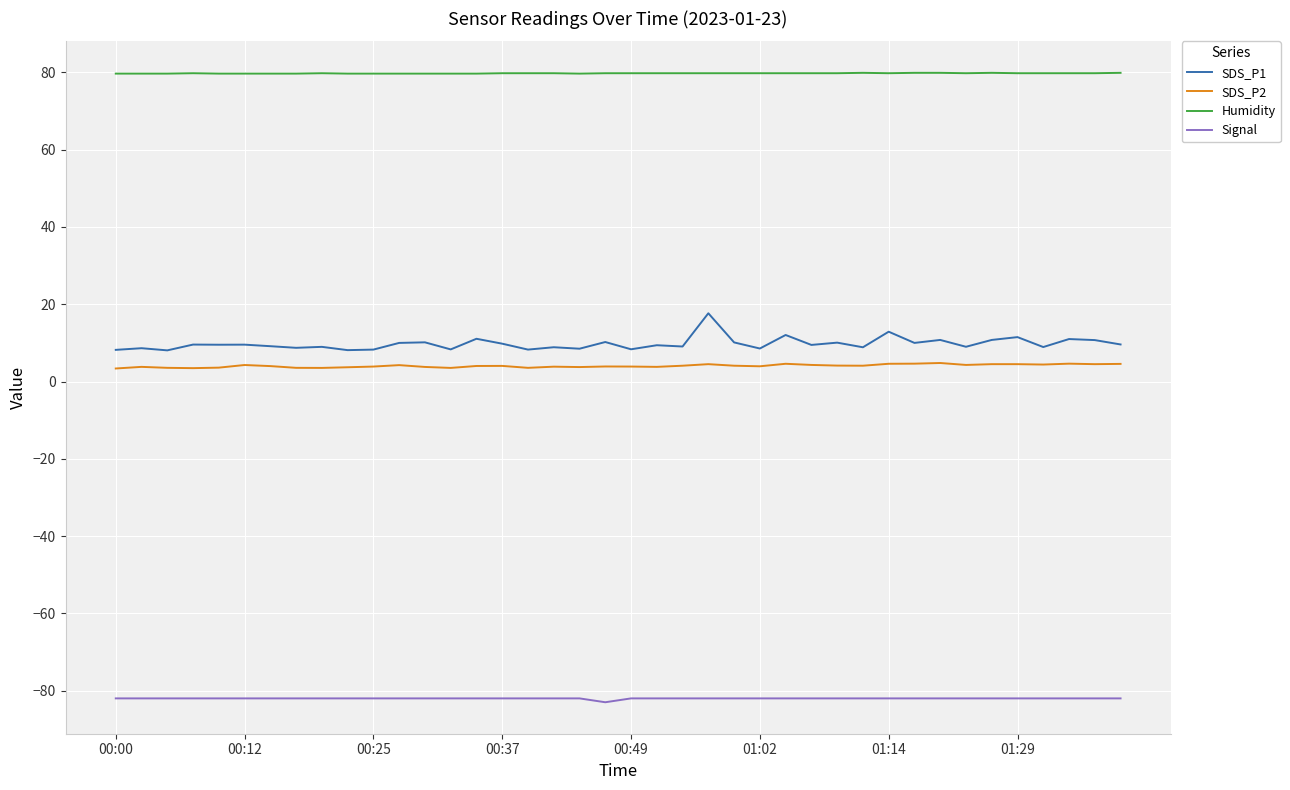

What is the lowest value of the Humidity series?

79.7